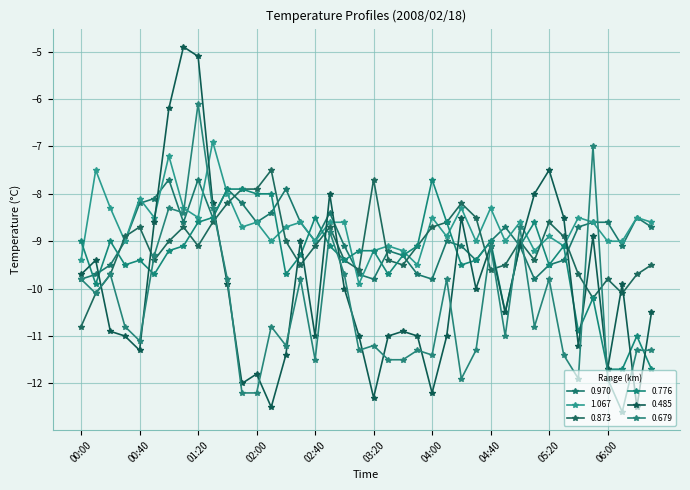

How many interior local peaks does the 0.776 series have?

9